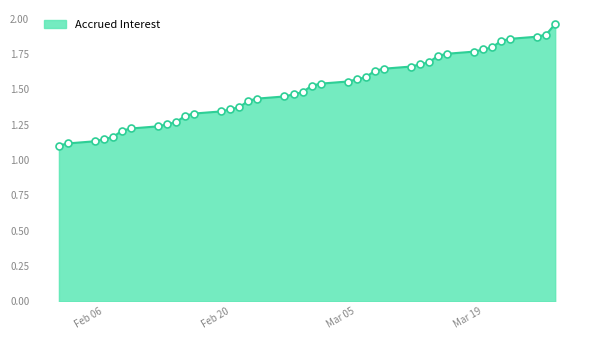

What is the difference between the maximum and minimum values?

0.9